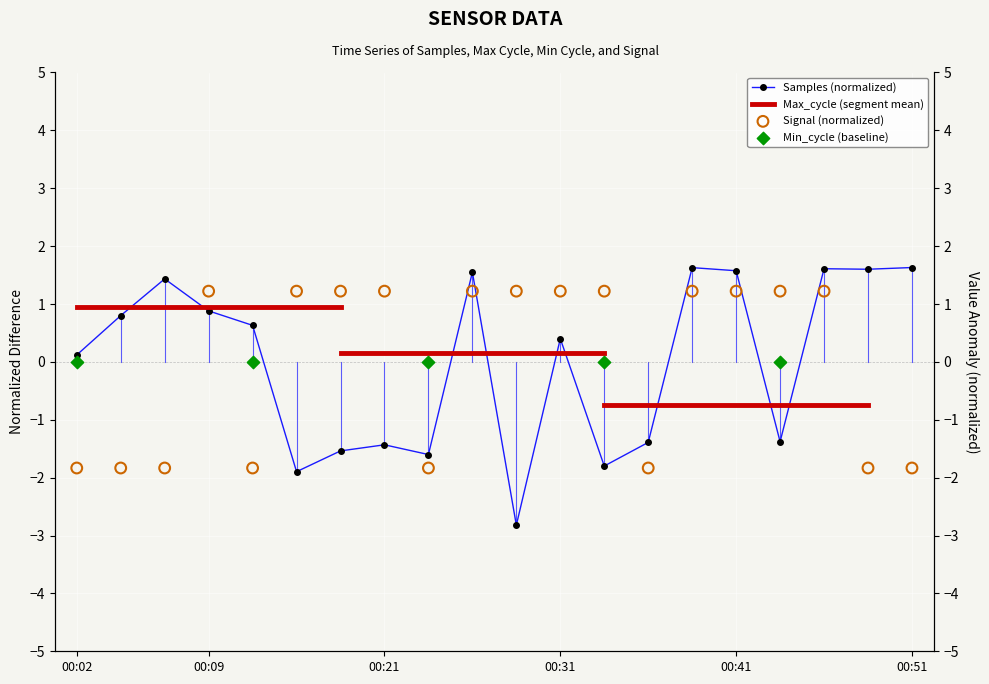

Which series has the largest Y range (max minus min)?

Samples